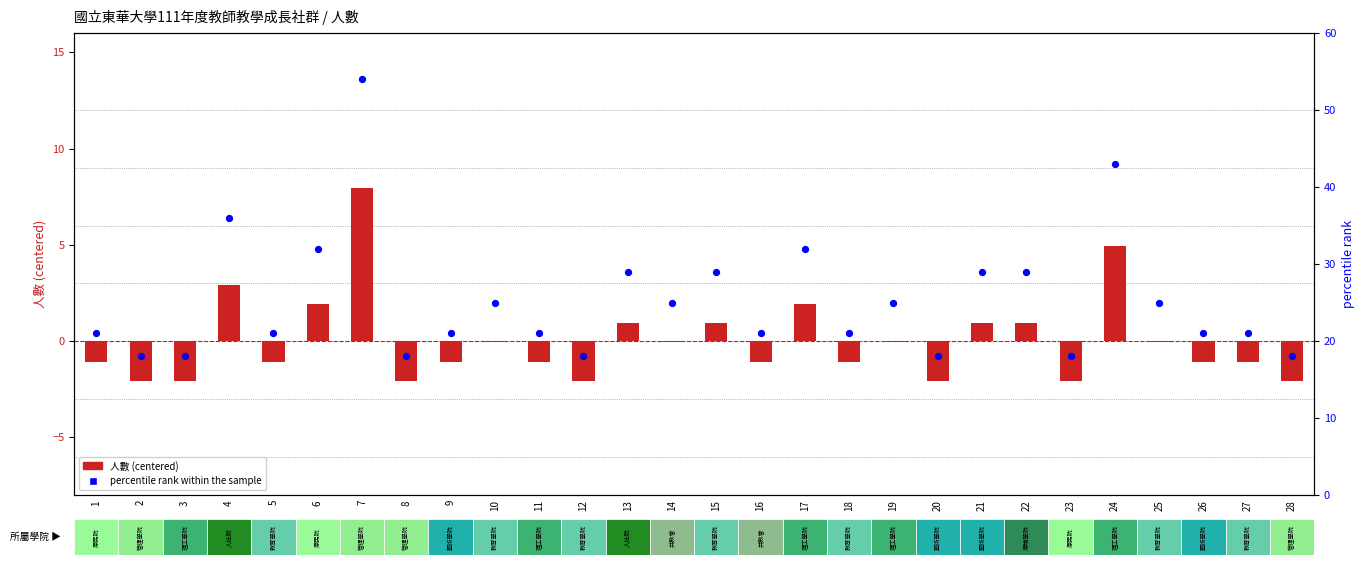

Which series has the largest total across all categories?

percentile rank within the sample